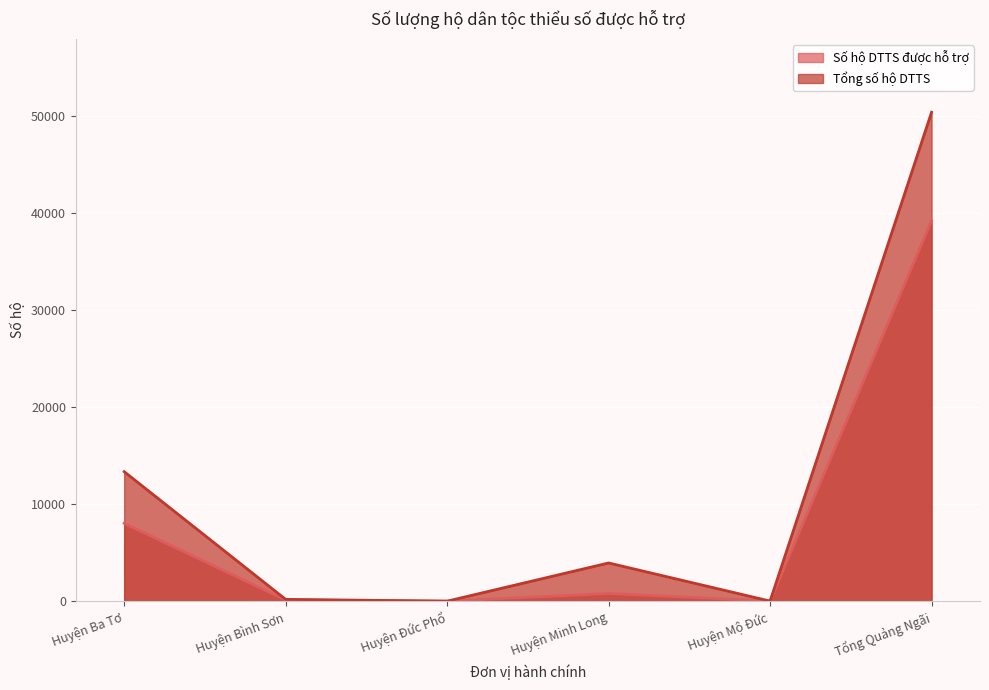

Reading right to left, extract all data points from this chart.

Số hộ DTTS được hỗ trợ: Tổng Quảng Ngãi=39194	Huyện Mộ Đức=7	Huyện Minh Long=790	Huyện Đức Phổ=0	Huyện Bình Sơn=122	Huyện Ba Tơ=8022
Tổng số hộ DTTS: Tổng Quảng Ngãi=50369	Huyện Mộ Đức=7	Huyện Minh Long=3935	Huyện Đức Phổ=0	Huyện Bình Sơn=187	Huyện Ba Tơ=13344